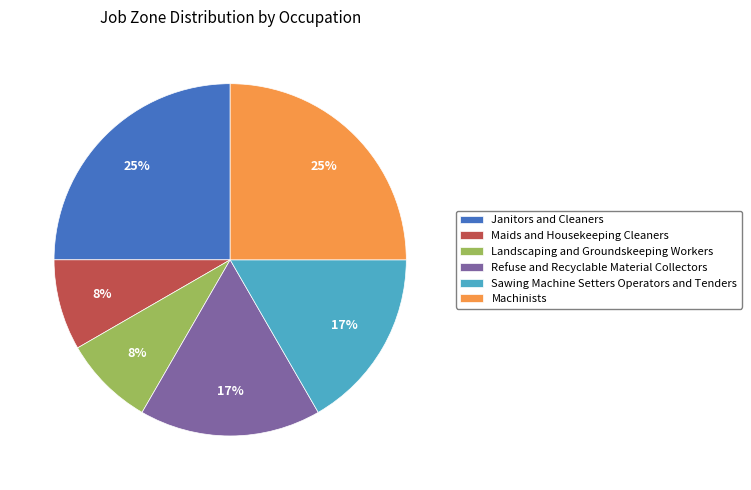

To the nearest percent, what percentage of the pie is Refuse and Recyclable Material Collectors?

17%